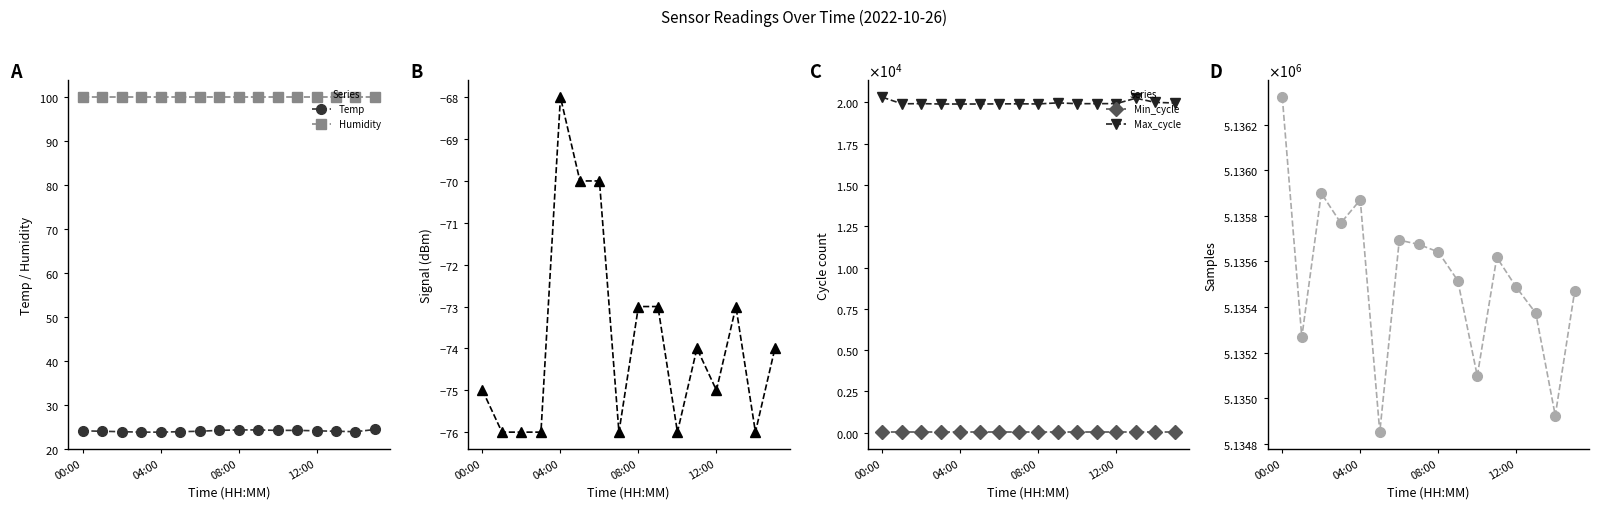

What position from the right is 00:00?

16